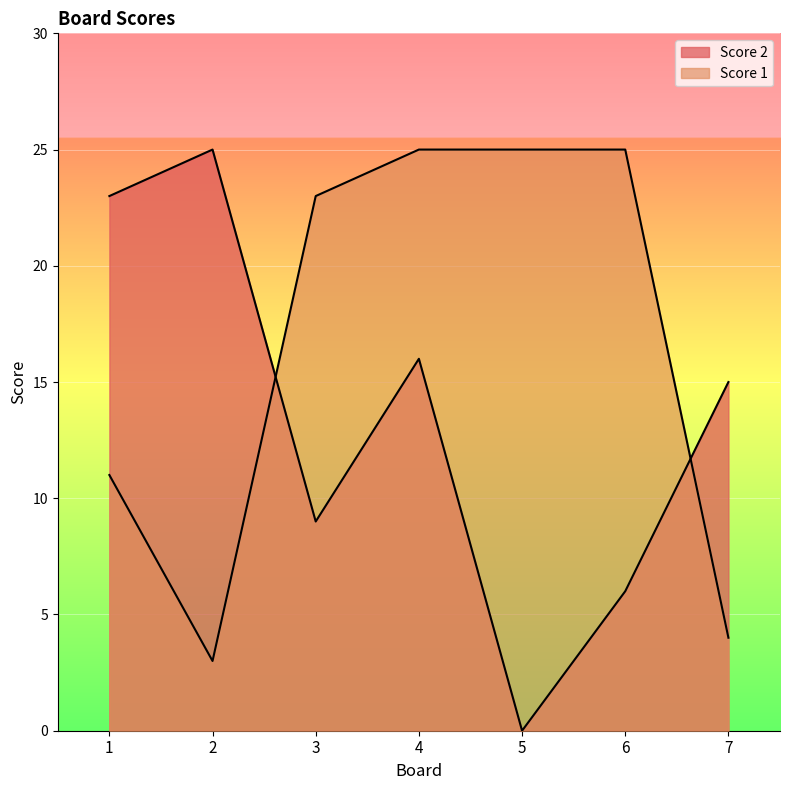

At which category does the chart reach its minimum across all series?

5